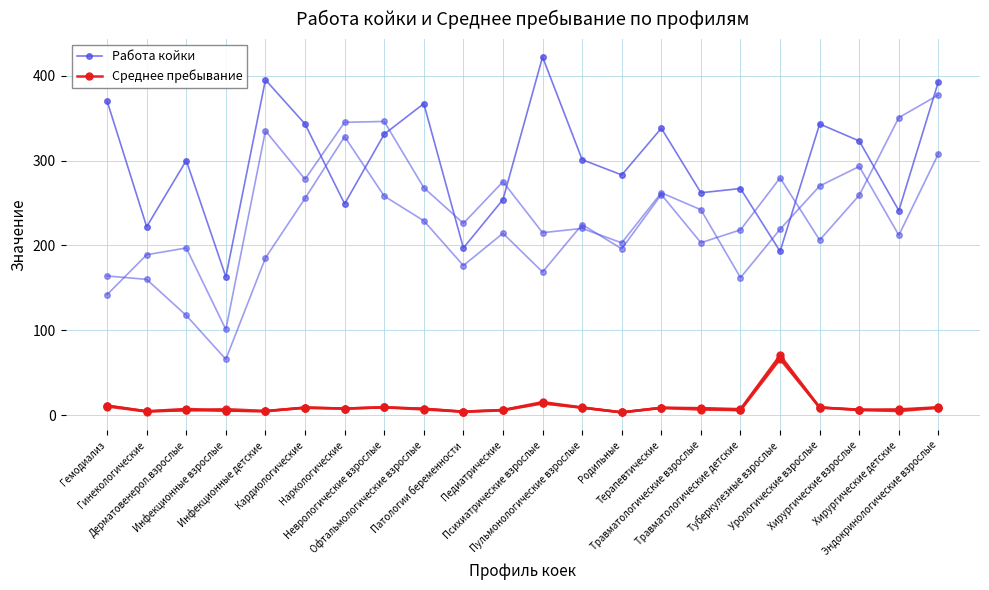

The value of Среднее пребывание at Травматологические взрослые is 8.4. True or false?

True